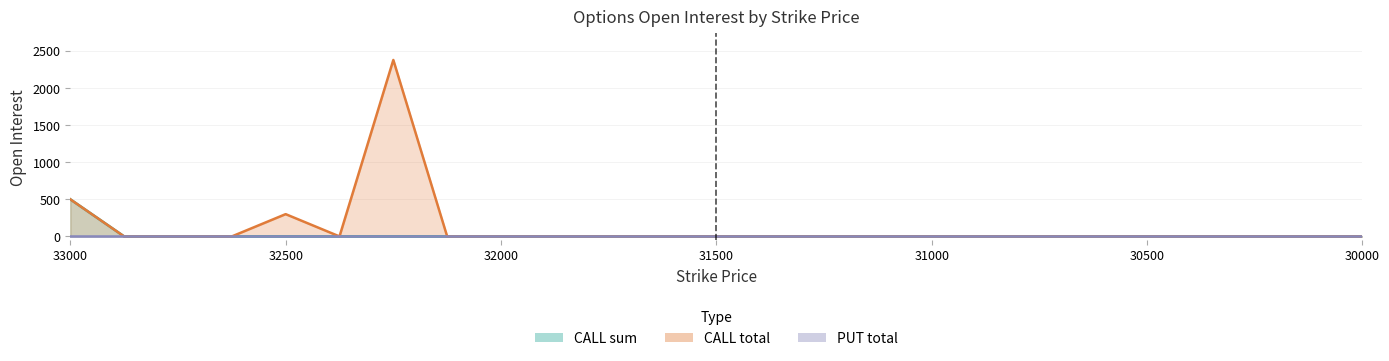

True or false: CALL sum and PUT total intersect in this chart.

False